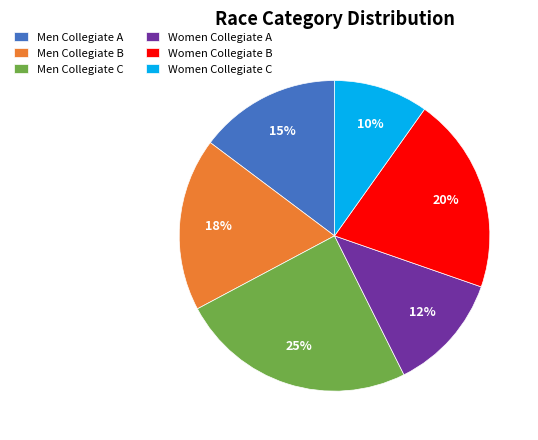

True or false: Men Collegiate C accounts for 25% of the total.

True